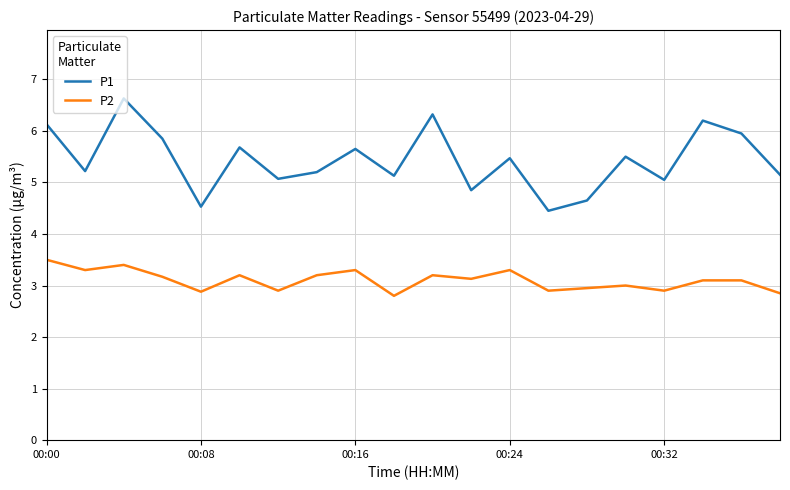

Which series has the largest range (max minus min)?

P1